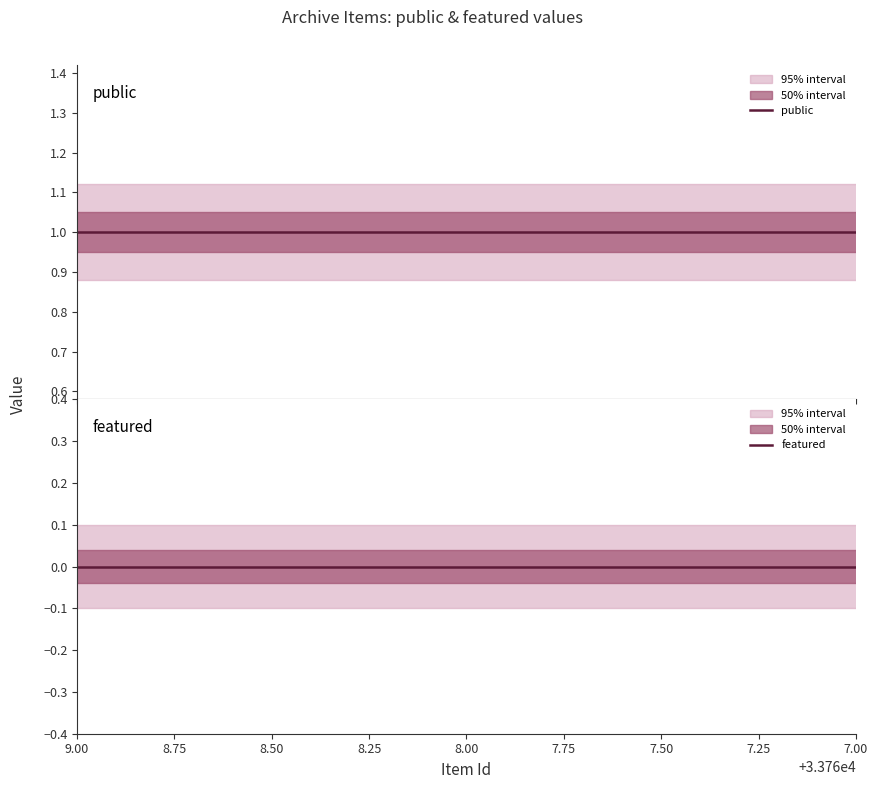

At which label does public reach its peak?

7.00